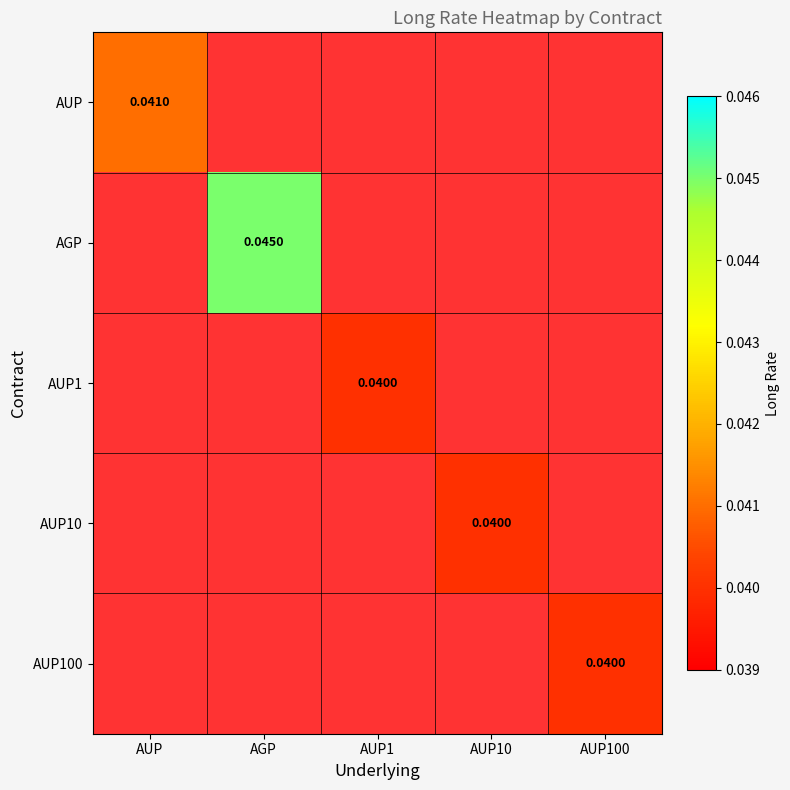

At how many categories does at least one series exceed 0?

5